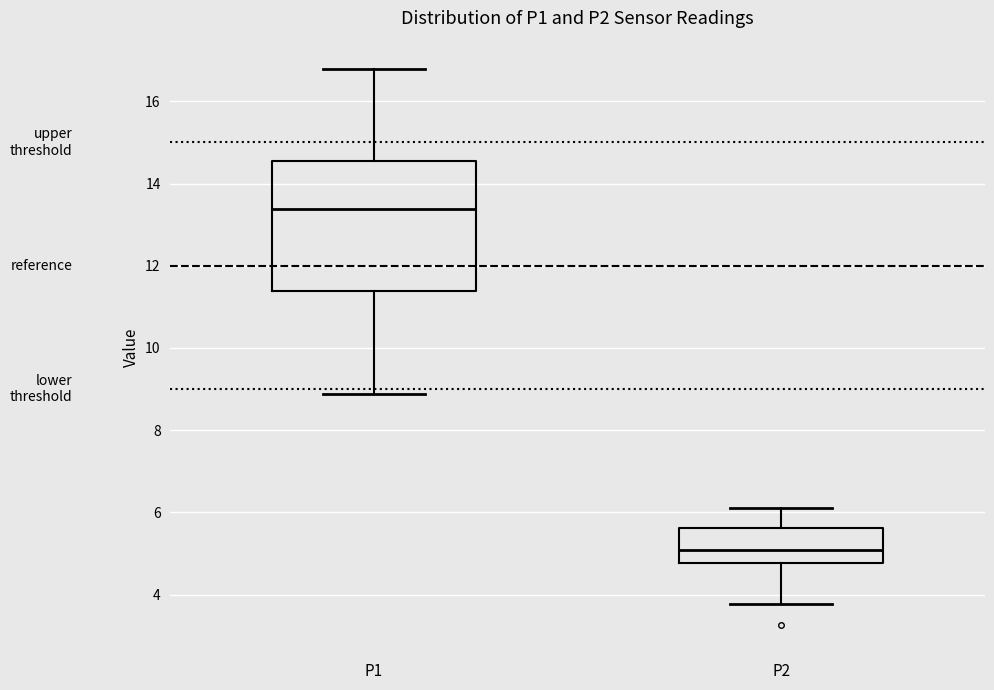

Which box has the highest median line?

P1